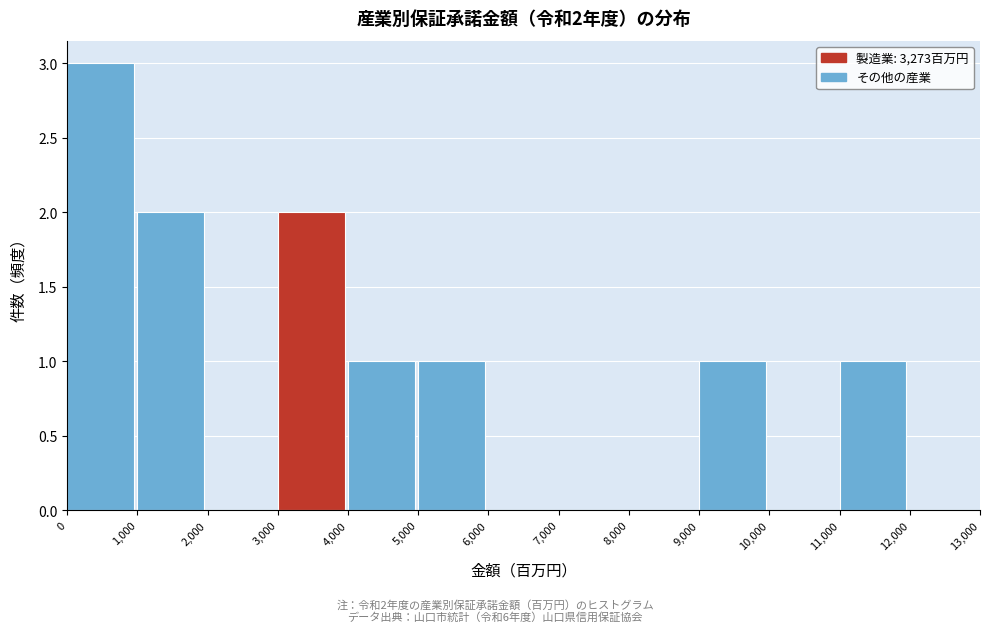

Over which range of the x-axis is the bar tallest?

0 to 1,000